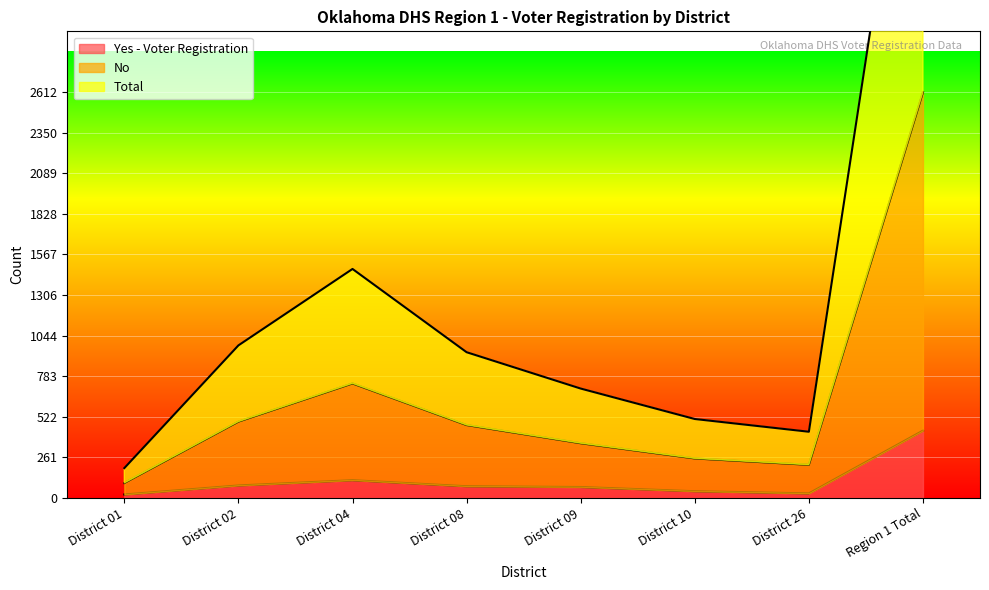

Where does the Yes - Voter Registration series first go above 75?

District 02